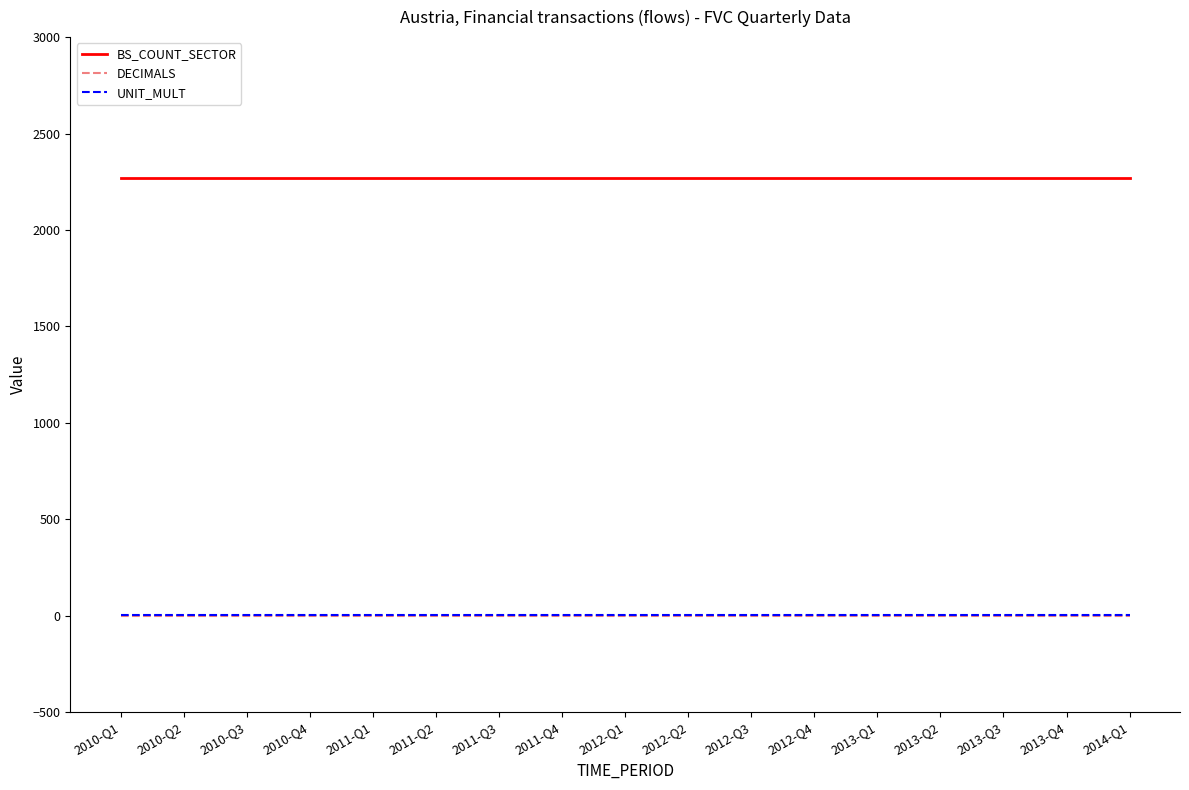

What is the greatest value displayed?

2271